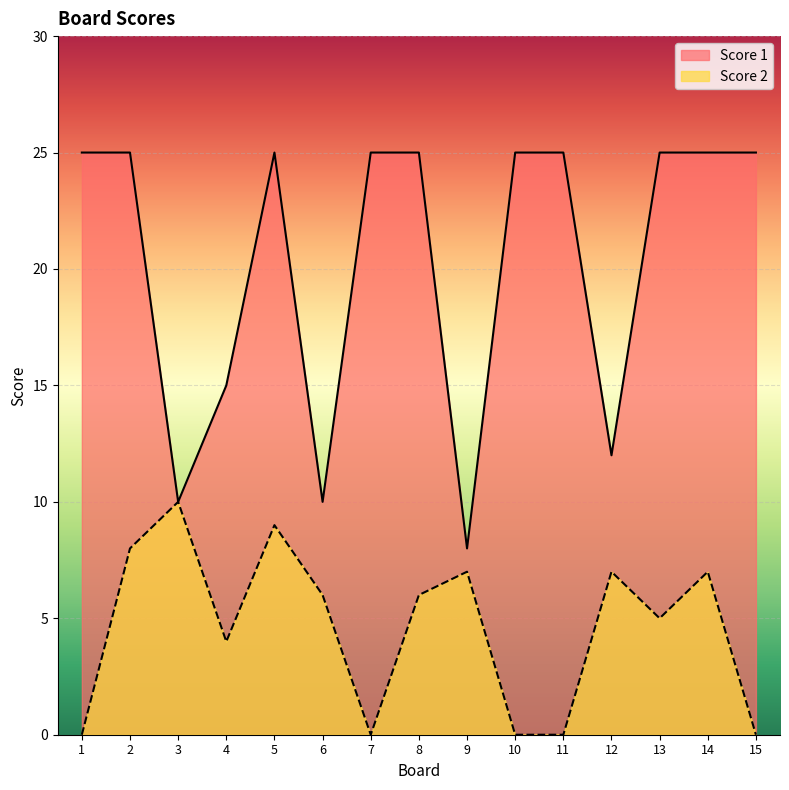

Between 4 and 14, which series saw the biggest shift?

Score 1